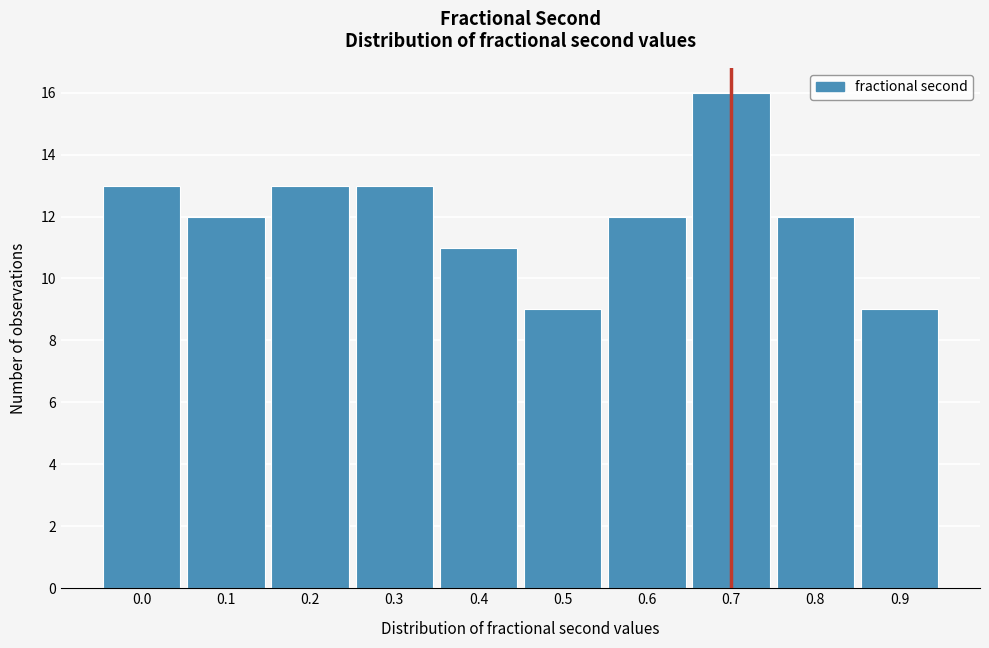

Reading left to right, extract all data points from this chart.

0.0=13	0.1=12	0.2=13	0.3=13	0.4=11	0.5=9	0.6=12	0.7=16	0.8=12	0.9=9